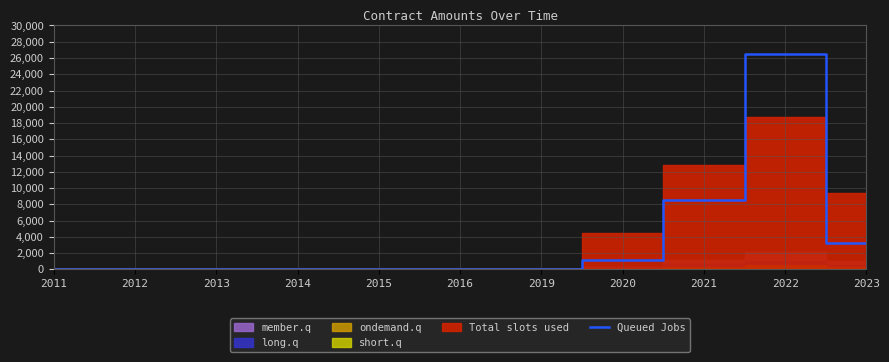

Does the chart display data point markers on the line(s)?

No